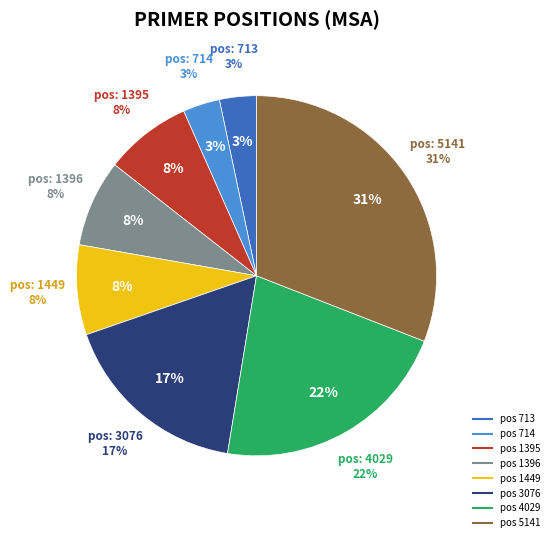

Which category has the biggest portion of the pie?

5141